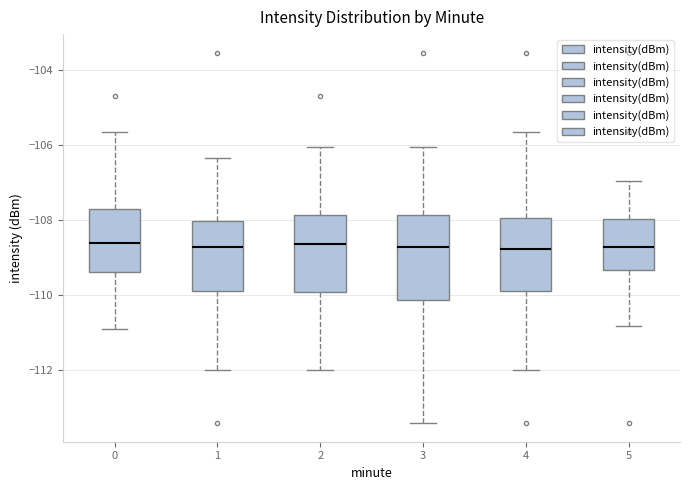

Reading left to right, transcribe this box plot: for each box, give where its median line is, the range the box spans, and where its two whiskers end, as read against the y-axis. The values are not printed on the chart, so give them approximately, as read against the axis.

0: median -108.6, box -109.4 to -107.8, whiskers -111.0 to -105.6
1: median -108.8, box -109.8 to -108.0, whiskers -112.0 to -106.4
2: median -108.6, box -110.0 to -107.8, whiskers -112.0 to -106.0
3: median -108.8, box -110.2 to -107.8, whiskers -113.4 to -106.0
4: median -108.8, box -109.8 to -108.0, whiskers -112.0 to -105.6
5: median -108.8, box -109.4 to -108.0, whiskers -110.8 to -107.0